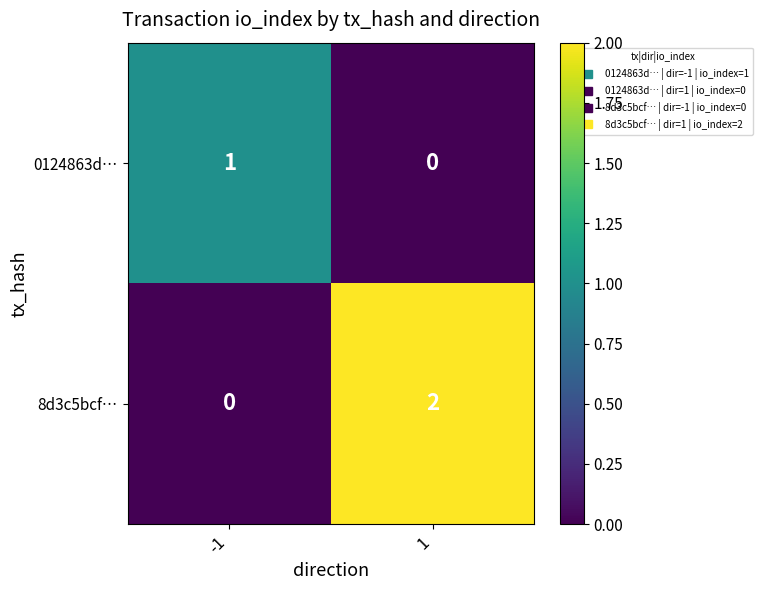

Is it true that 0124863d… equals 2 at -1?

False